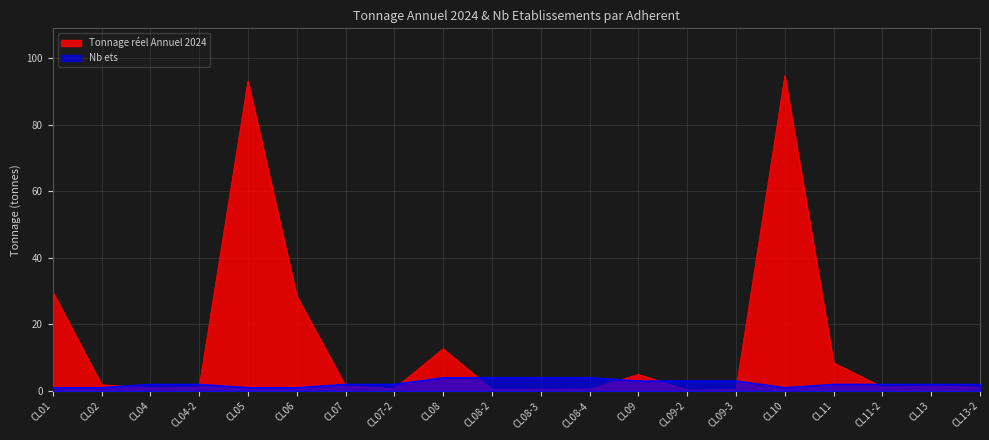

Between CL10 and CL09-3, which is larger?

CL10